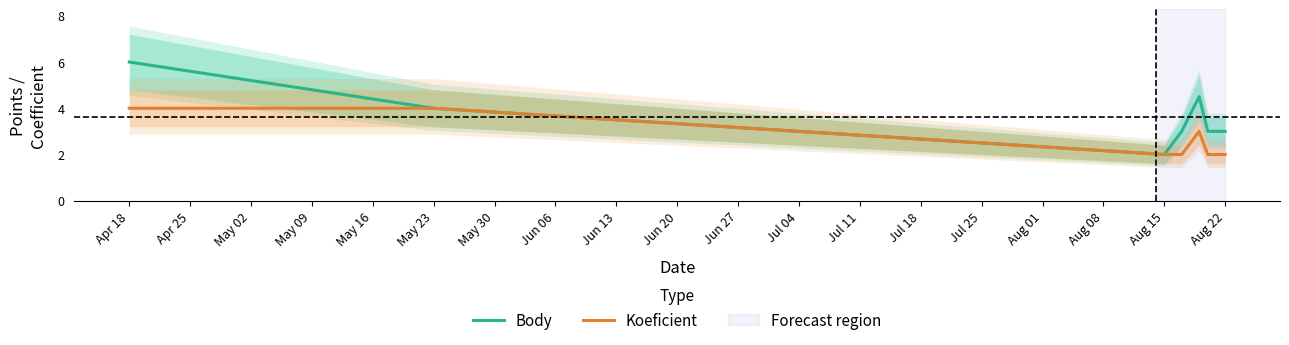

What is the value of the Koeficient point at the 7th from the left?

2.0